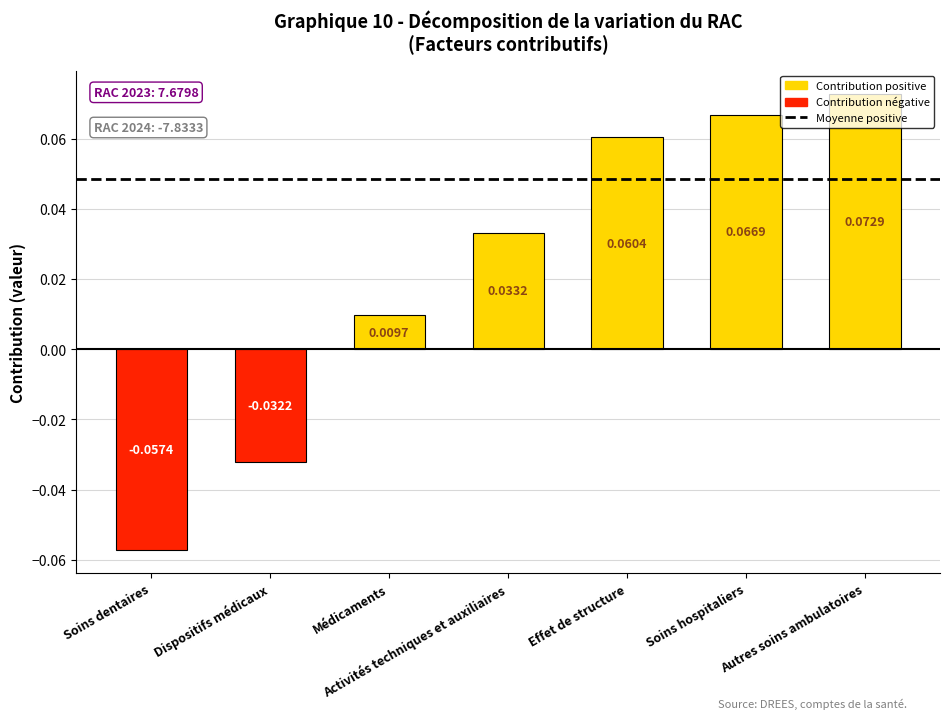

What is the change in value from Dispositifs médicaux to Effet de structure?

+0.1